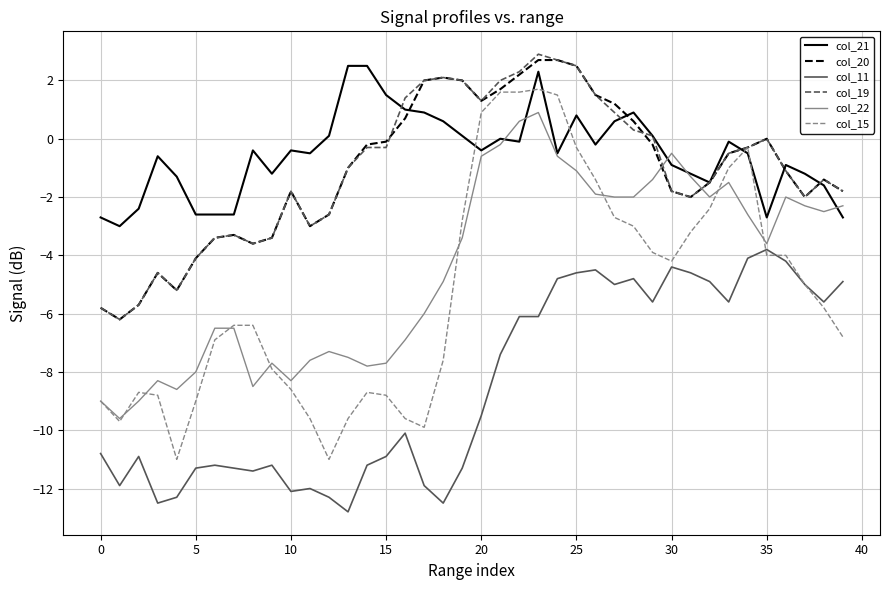

Which series has the widest spread of values?

col_15